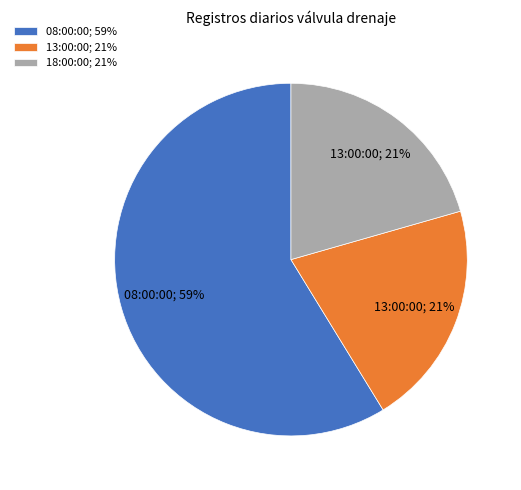

Does any single category account for the majority?

Yes